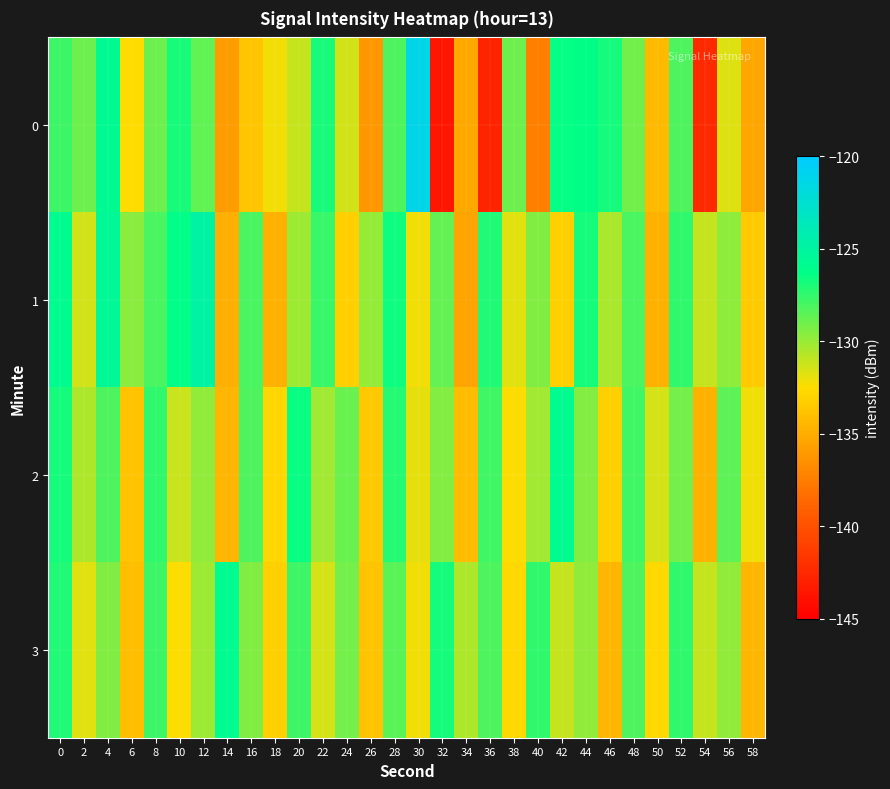

At 24, list the series in order from largest to smallest.

2, 3, 0, 1